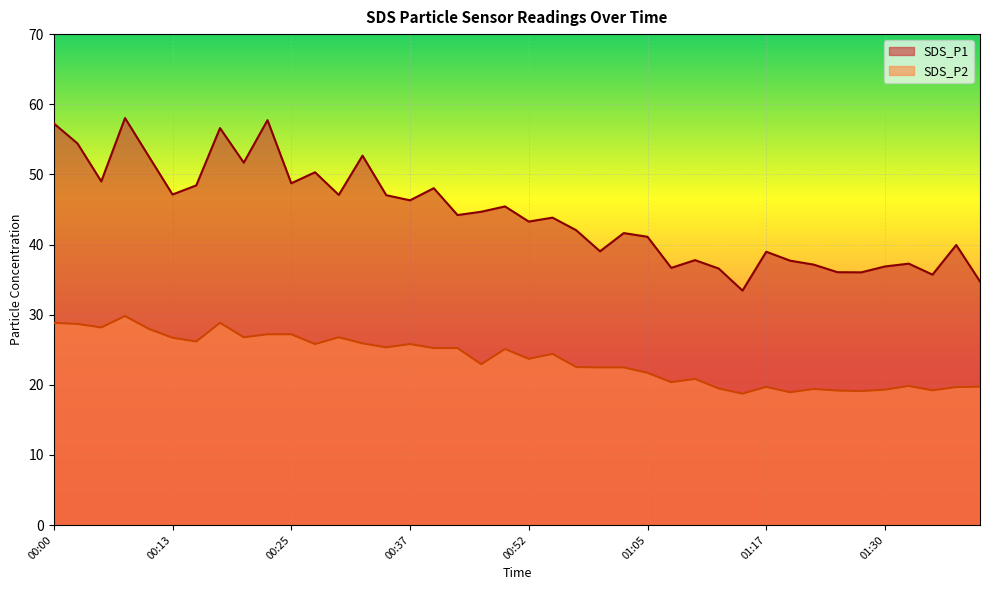

The SDS_P2 series shows 26.8 at 00:30. True or false?

True